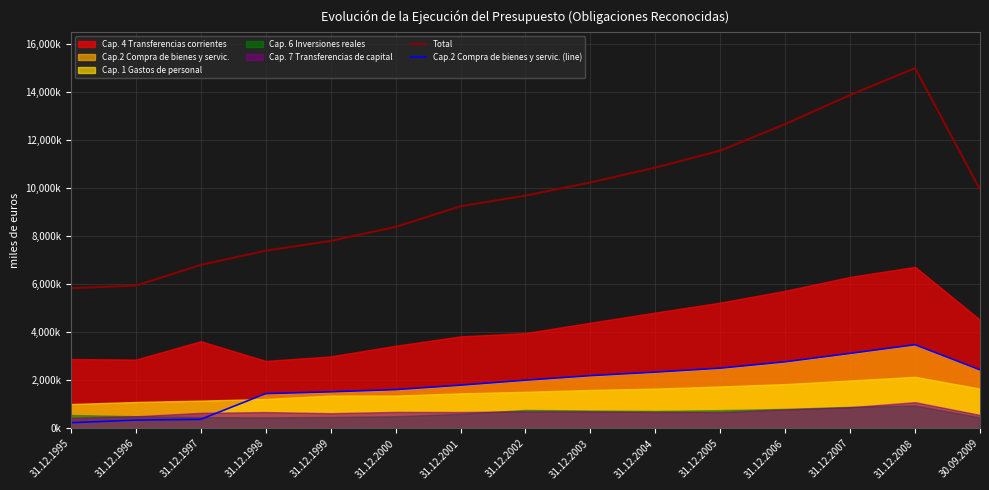

True or false: Total and Cap.2 Compra de bienes y servic. (line) cross at least once.

False